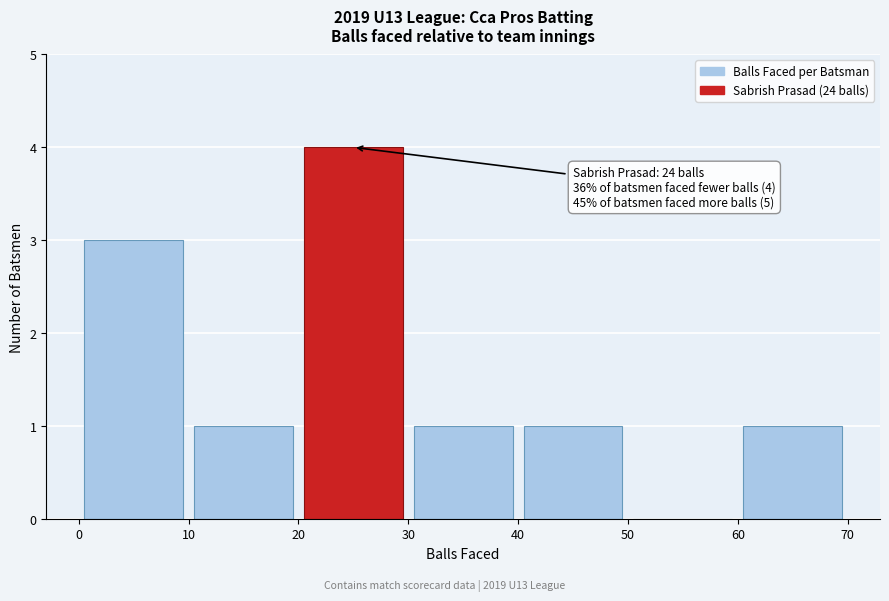

Over which range of the x-axis is the bar tallest?

20 to 30